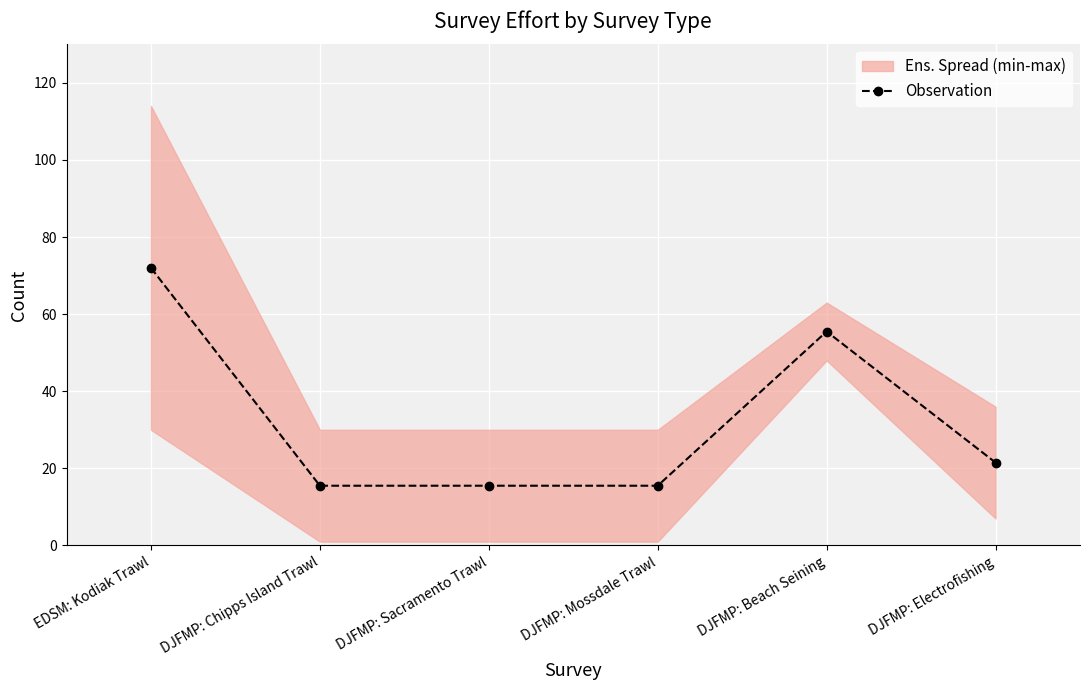

Count the number of values greater than 21.

3